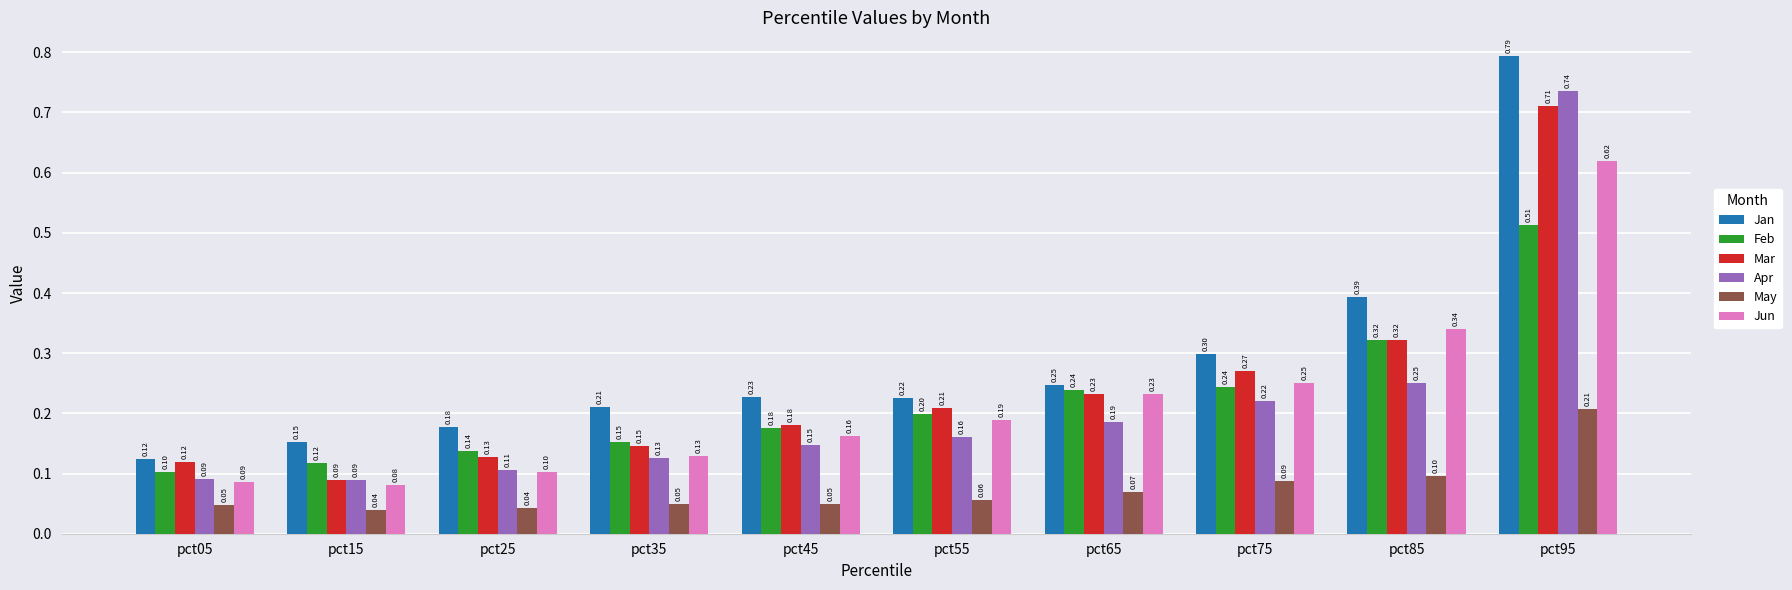

Which series changed the most between pct25 and pct75?

Jun